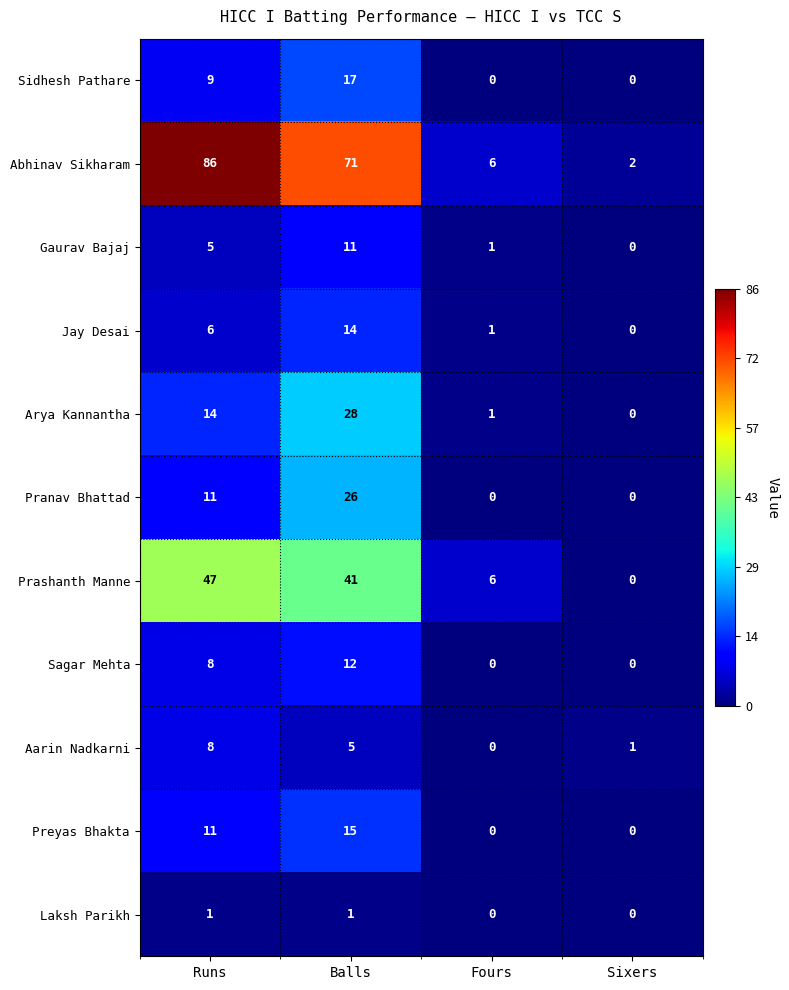

At which category is the sum across all series the highest?

Balls